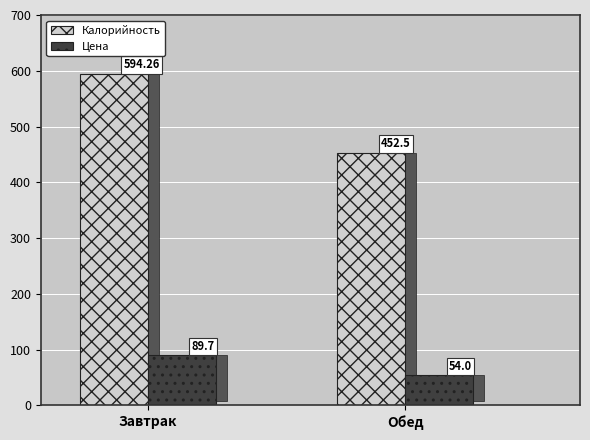

Reading left to right, extract all data points from this chart.

Калорийность: Завтрак=594.3	Обед=452.5
Цена: Завтрак=89.7	Обед=54.0